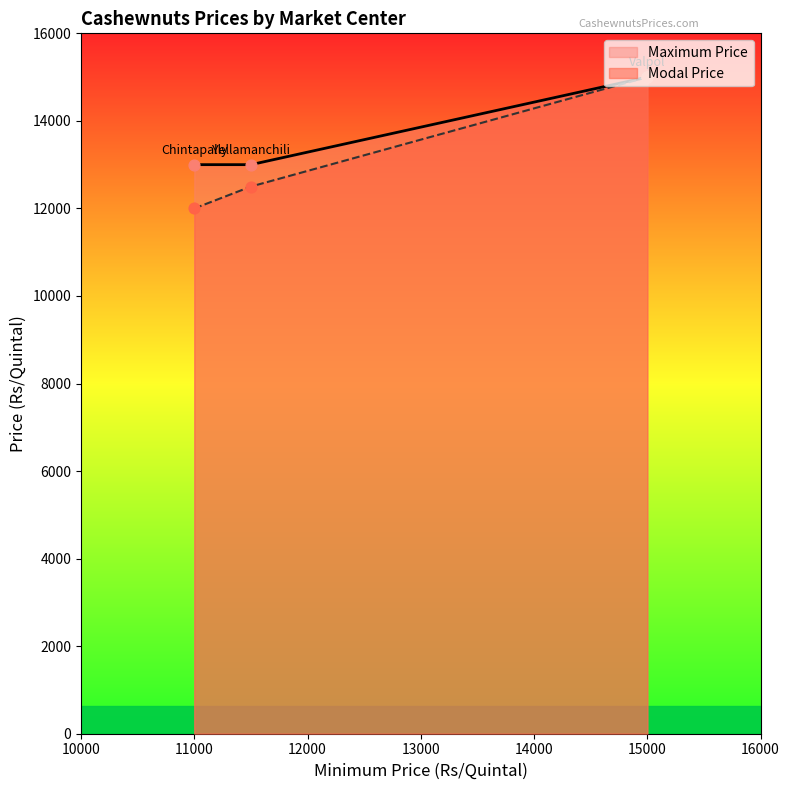

At which category is the sum across all series the highest?

15000